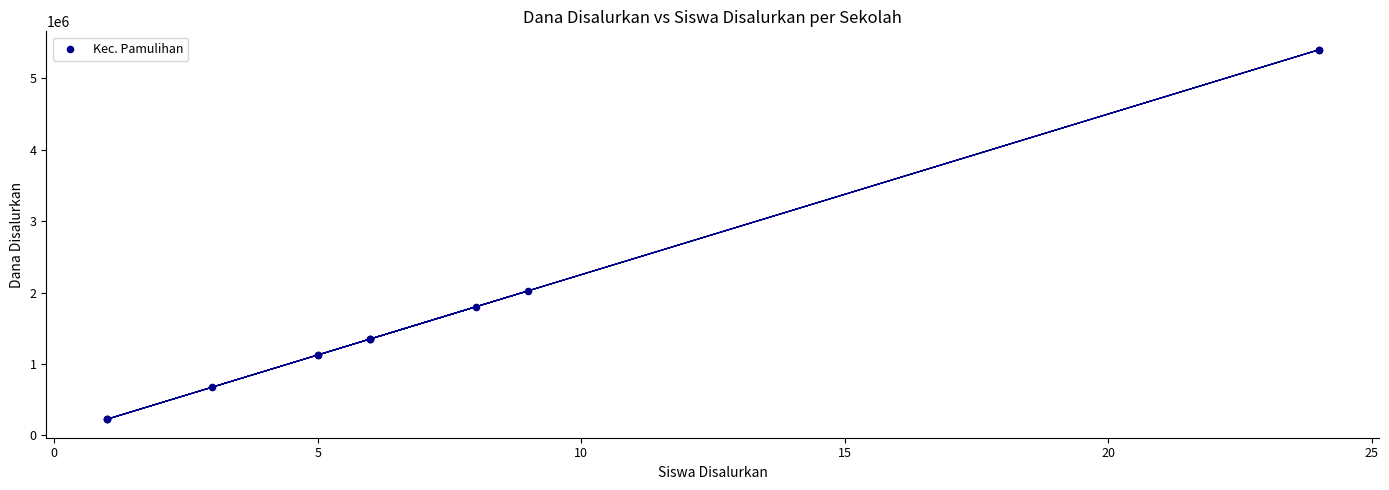

What Y value in the scatter plot is closest to 2812500?

2025000